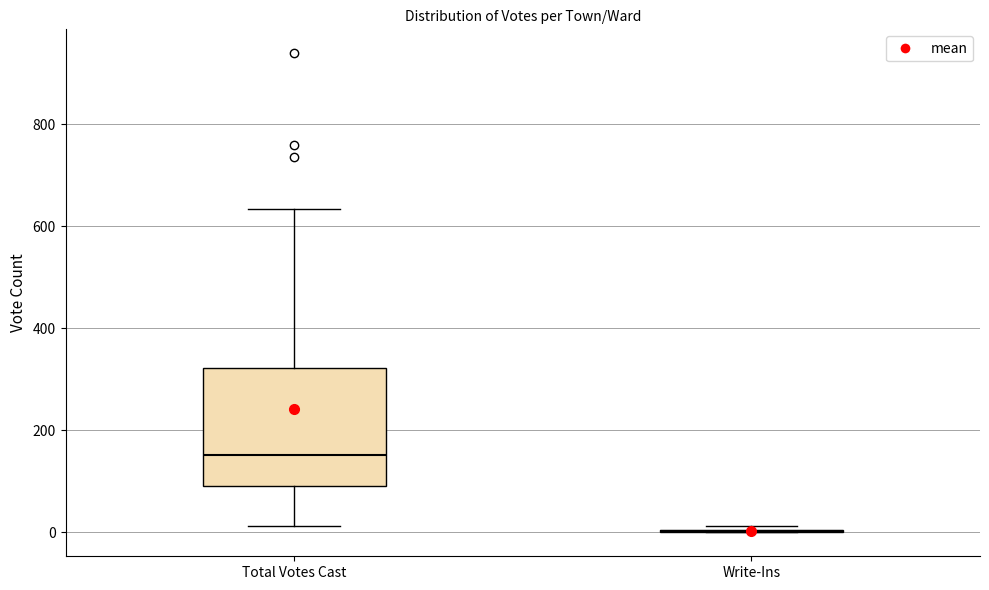

Reading left to right, transcribe this box plot: for each box, give where its median line is, the range the box spans, and where its two whiskers end, as read against the y-axis. The values are not printed on the chart, so give them approximately, as read against the axis.

Total Votes Cast: median 160, box 100 to 320, whiskers 20 to 640
Write-Ins: box collapsed to a line at 0, whiskers 0 to 20